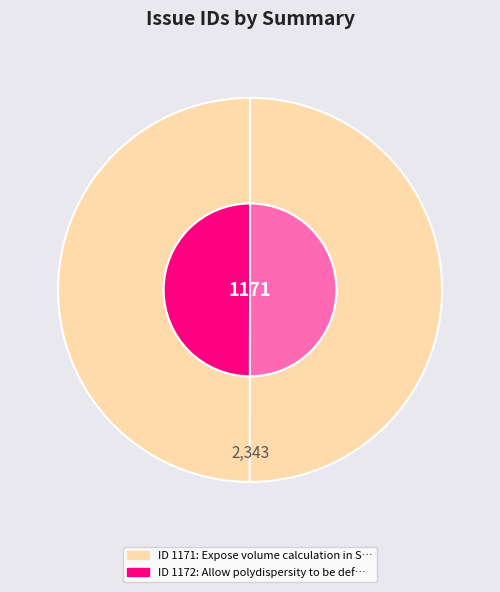

To the nearest percent, what portion does Allow polydispersity to be defined by discrete points represent?

50%